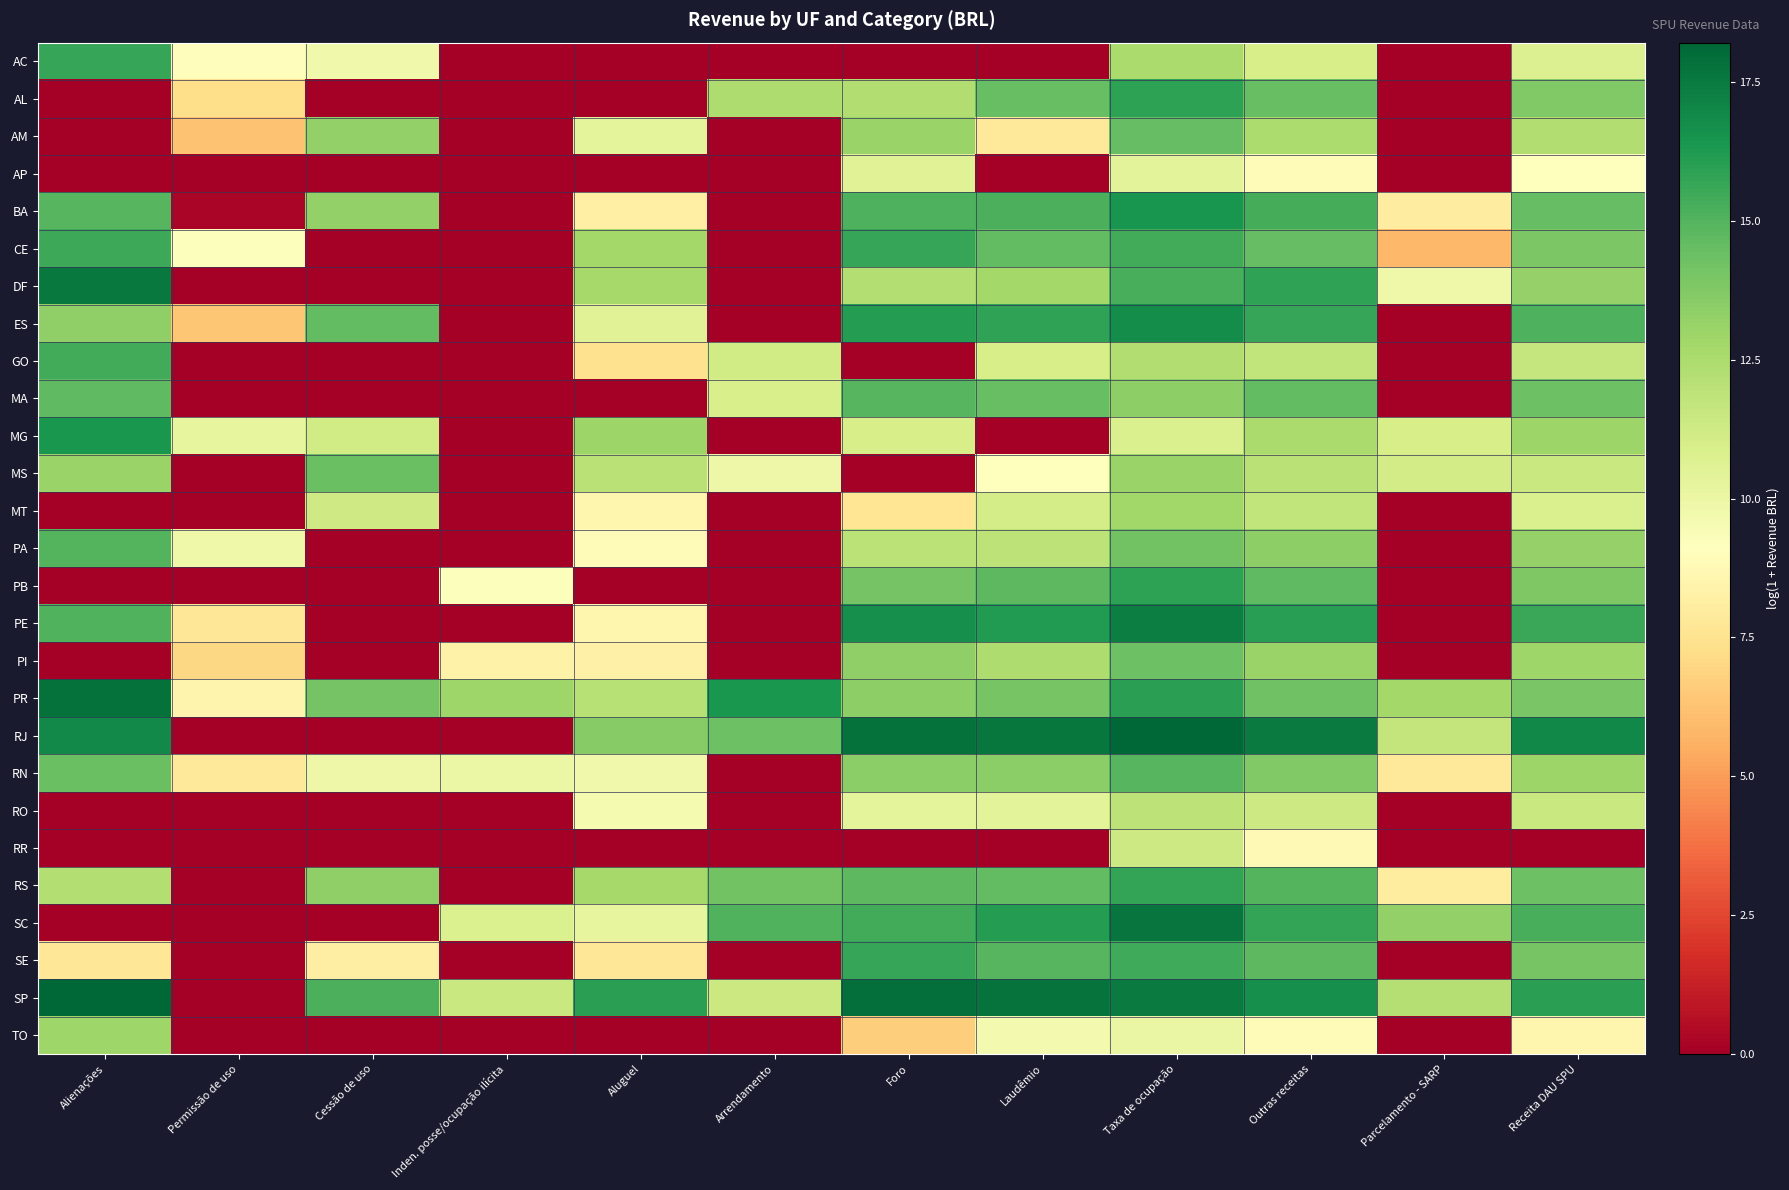

What is the total value across all series at Inden. posse/ocupação ilícita?

62.8